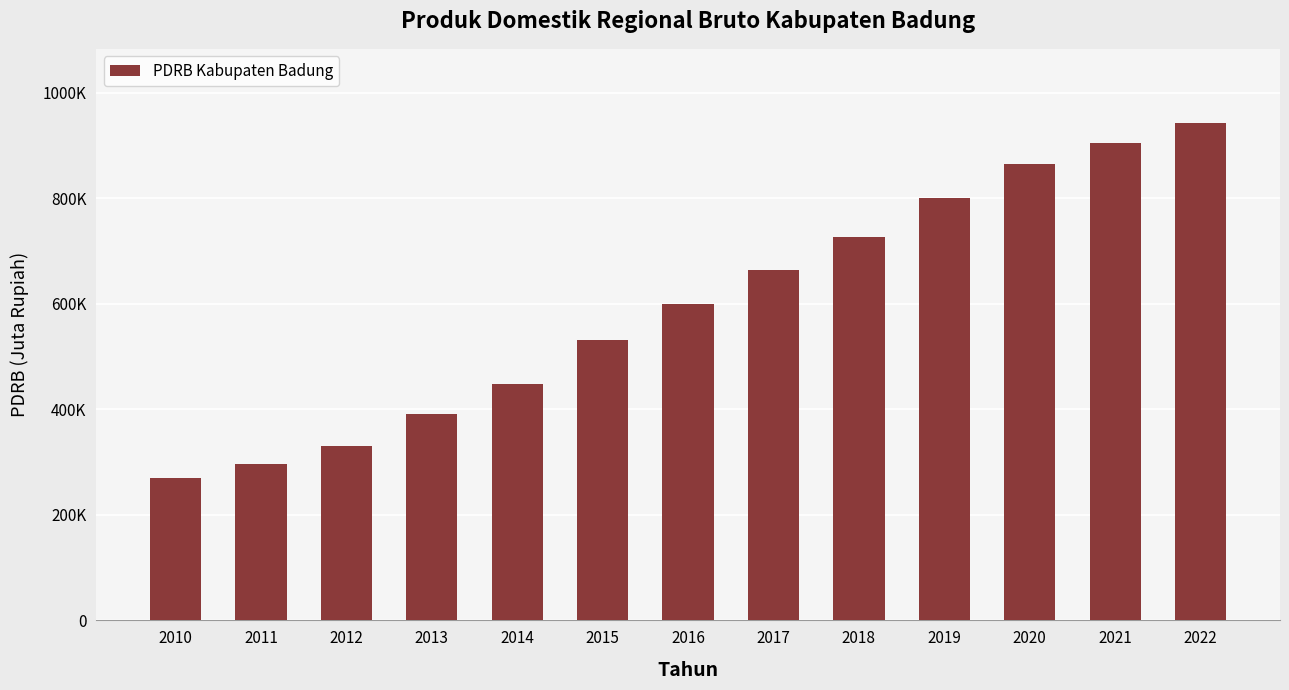

Does the chart contain any negative values?

No